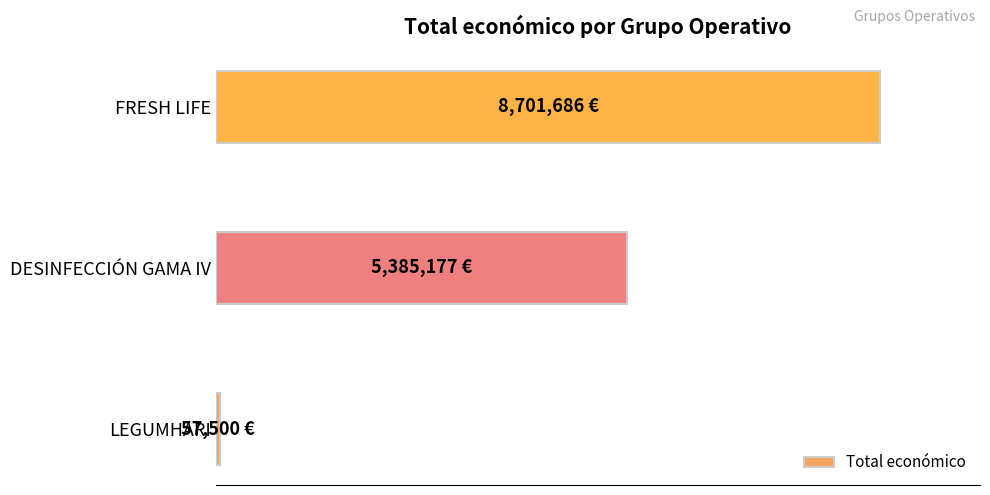

Does the chart contain any negative values?

No